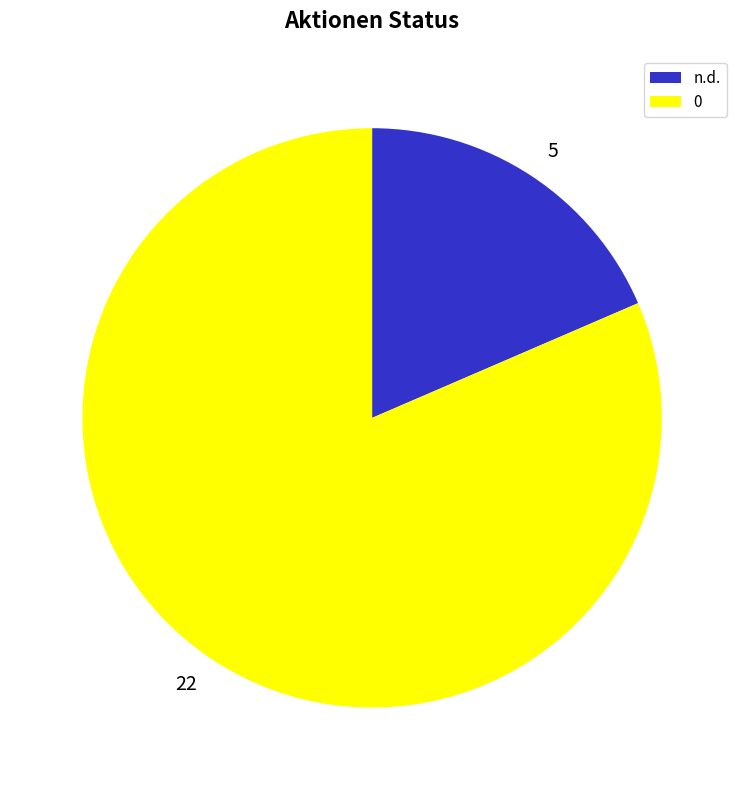

Which category has the smallest portion of the pie?

n.d.